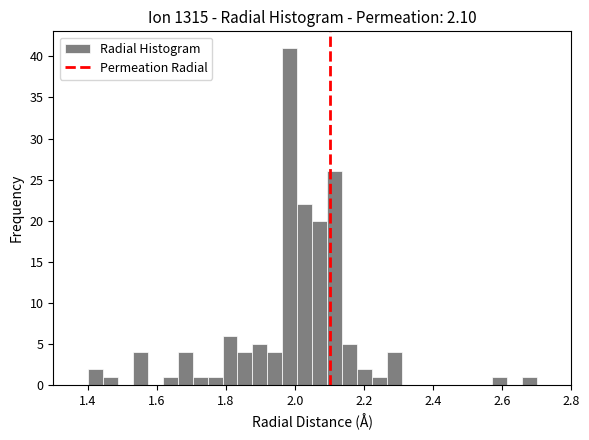

Around what value on the x-axis is the tallest bar? Give the approximate position of its centre, as read against the axis.

1.98